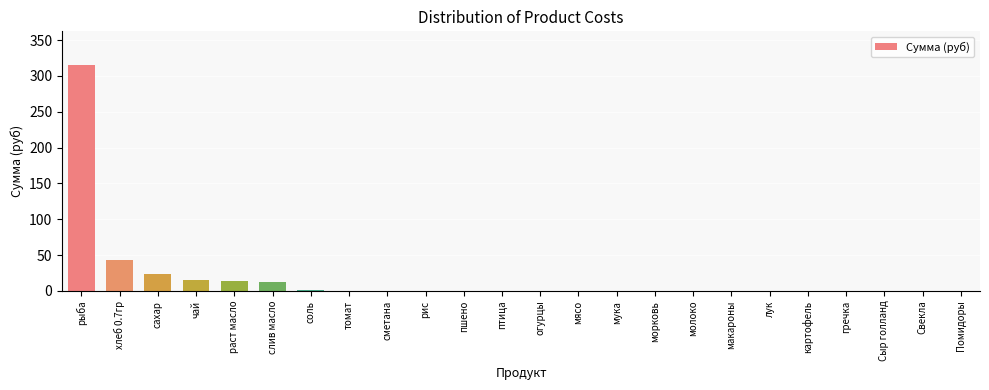

What is the sum of the values at слив масло and сахар?

36.3